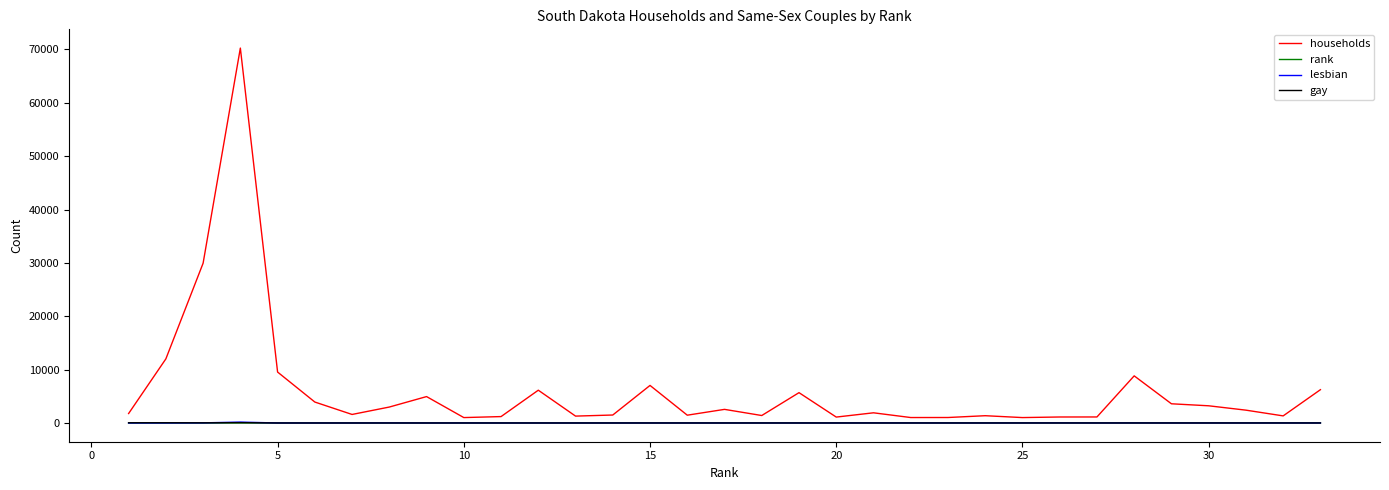

What is the greatest value displayed?

70259